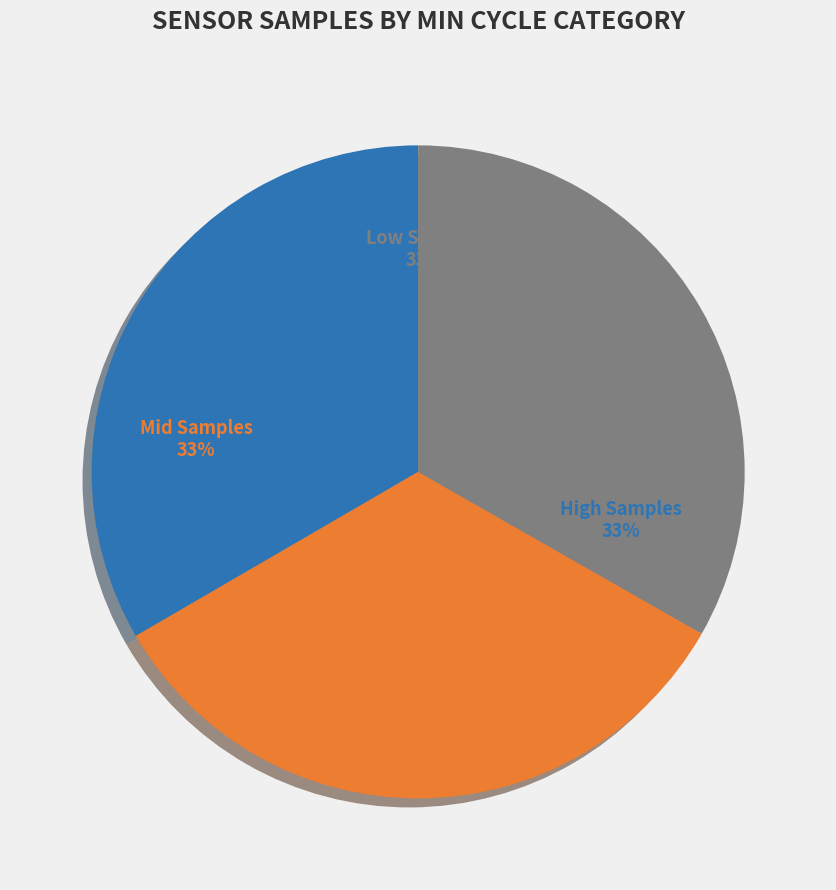

How many slices are in this pie chart?

3